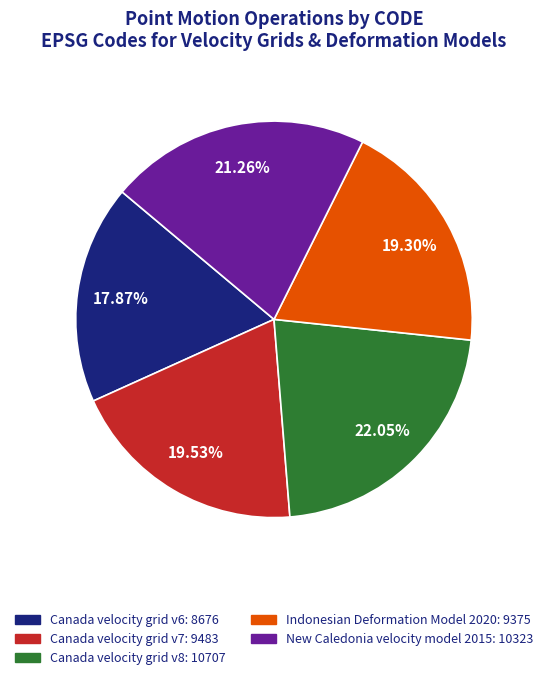

Approximately how many times larger is the value at Canada velocity grid v6 compared to Indonesian Deformation Model 2020?

0.9